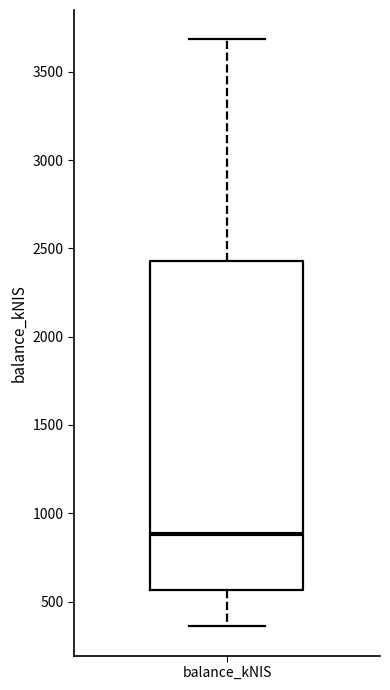

Where does the upper whisker of the box for balance_kNIS end on the y-axis? The values are not printed on the chart, so give them approximately, as read against the axis.

3700